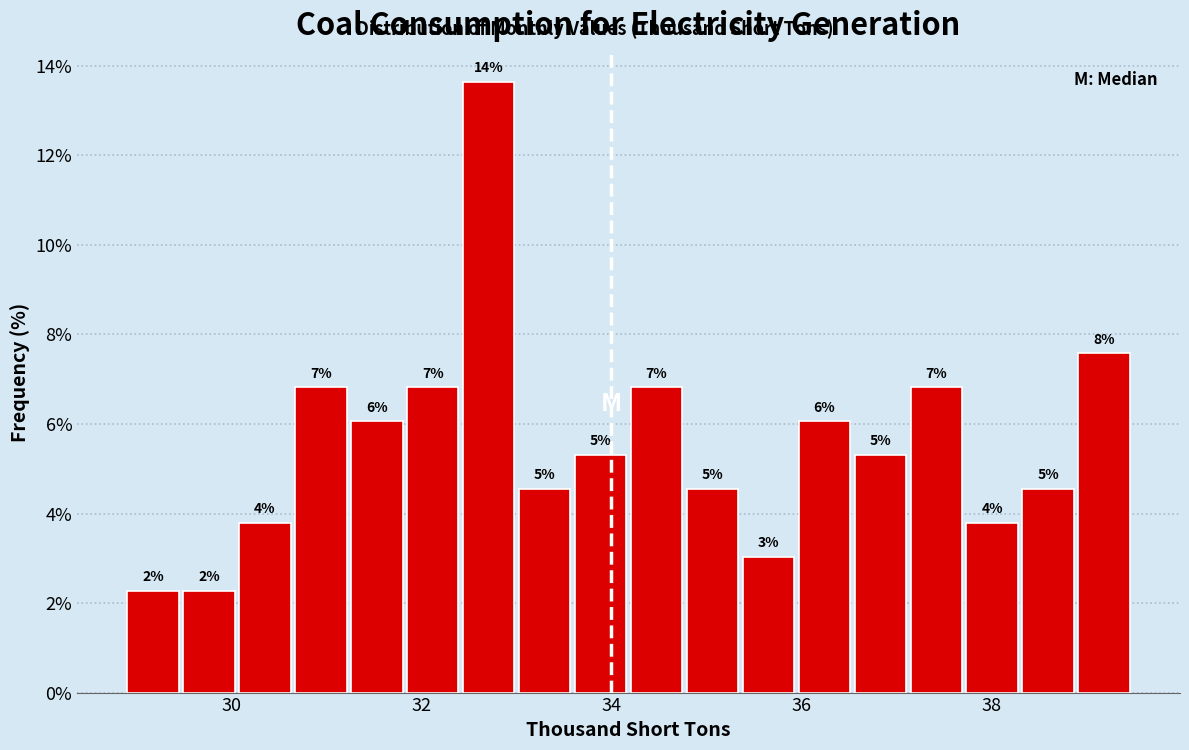

Read against the x-axis, roughly where is the centre of the tallest bar?

32.8